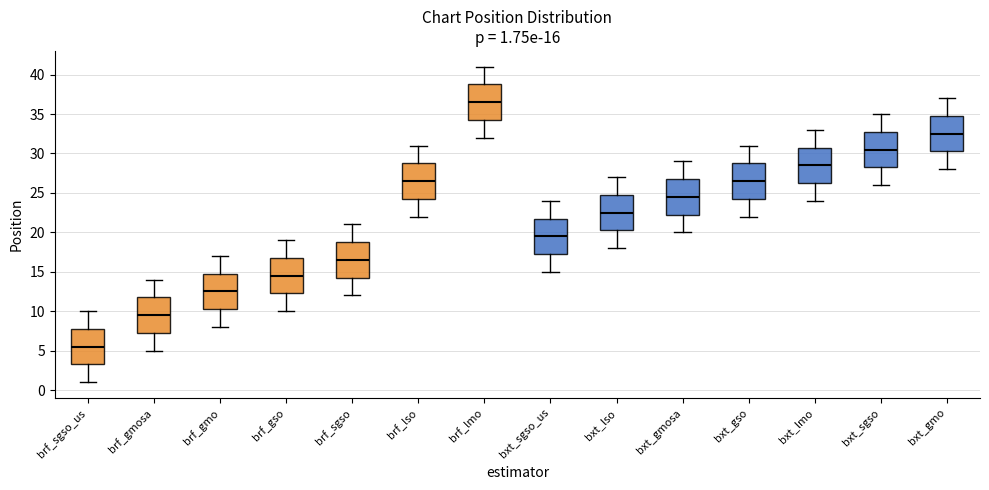

Which box has the highest median line?

brf_lmo